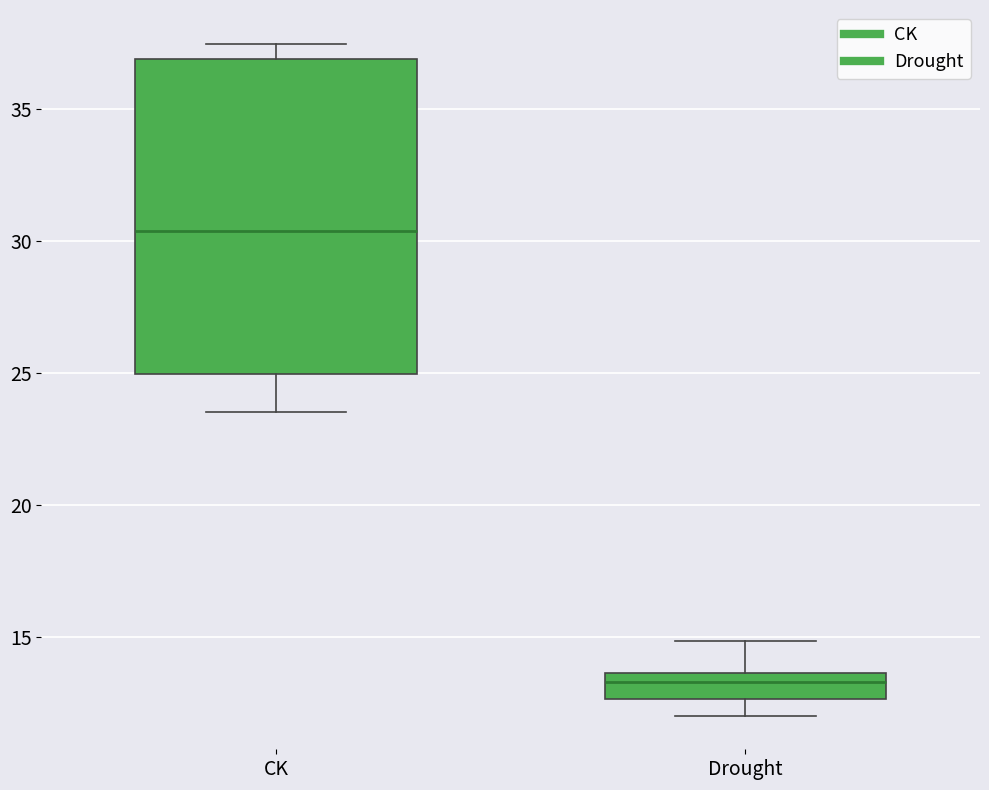

Which box is the tallest, from its lower edge to its upper edge?

CK